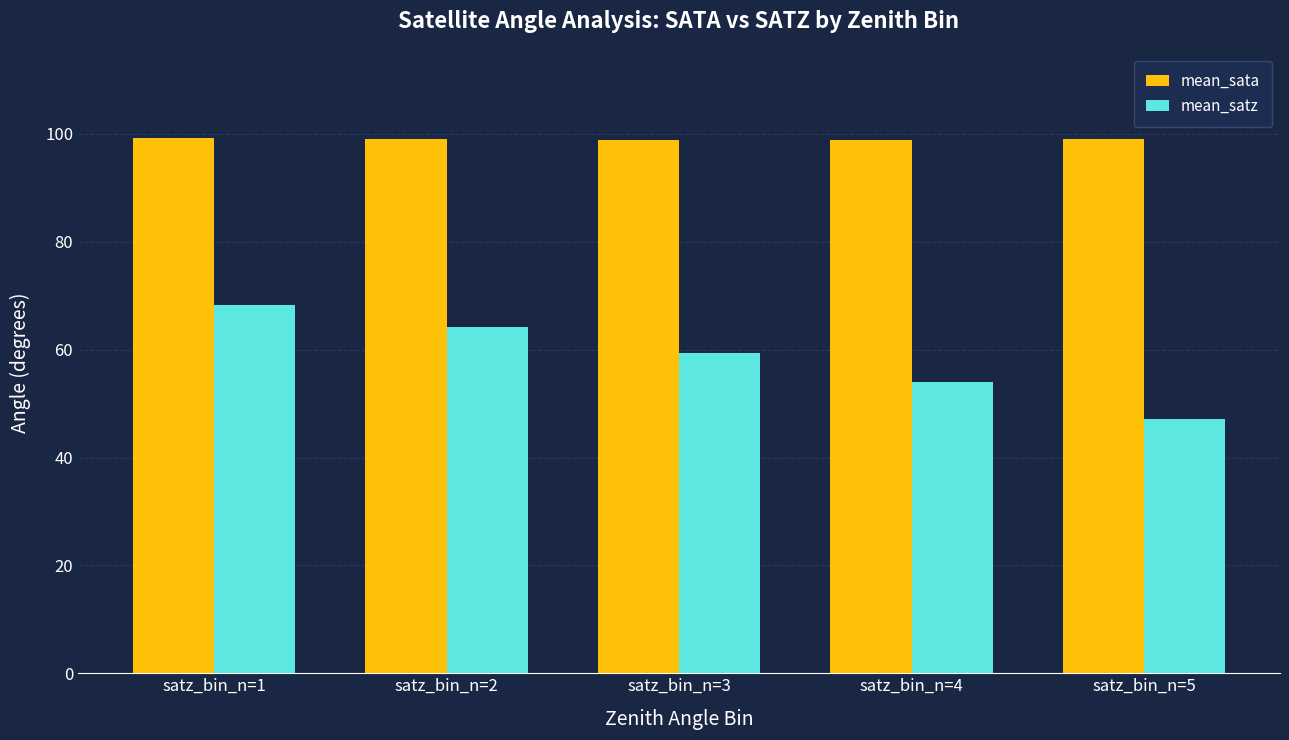

True or false: mean_satz has a value of 29.4 at satz_bin_n=4.

False